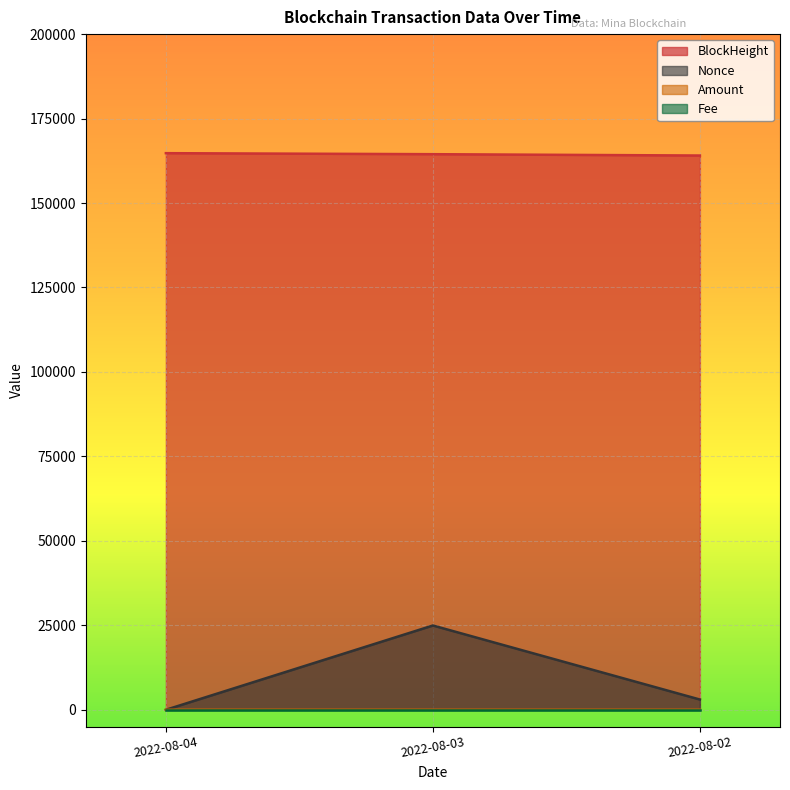

At how many categories does at least one series exceed 62014?

3